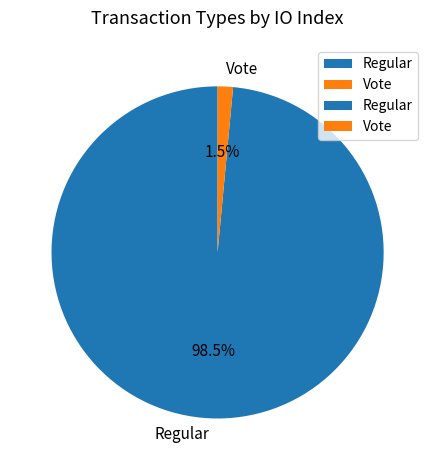

Does any single category account for the majority?

Yes